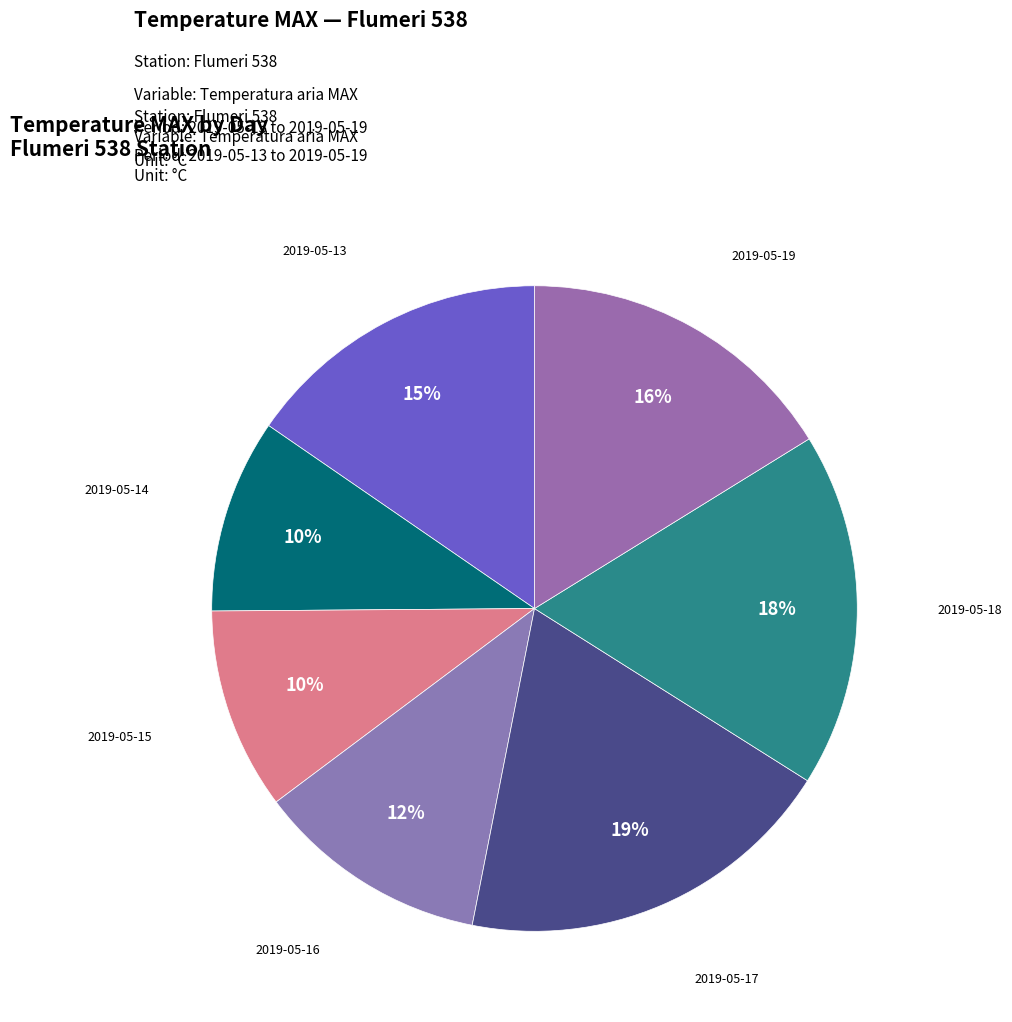

To the nearest percent, what is the difference between the 2019-05-19 and 2019-05-18 slice percentages?

2%